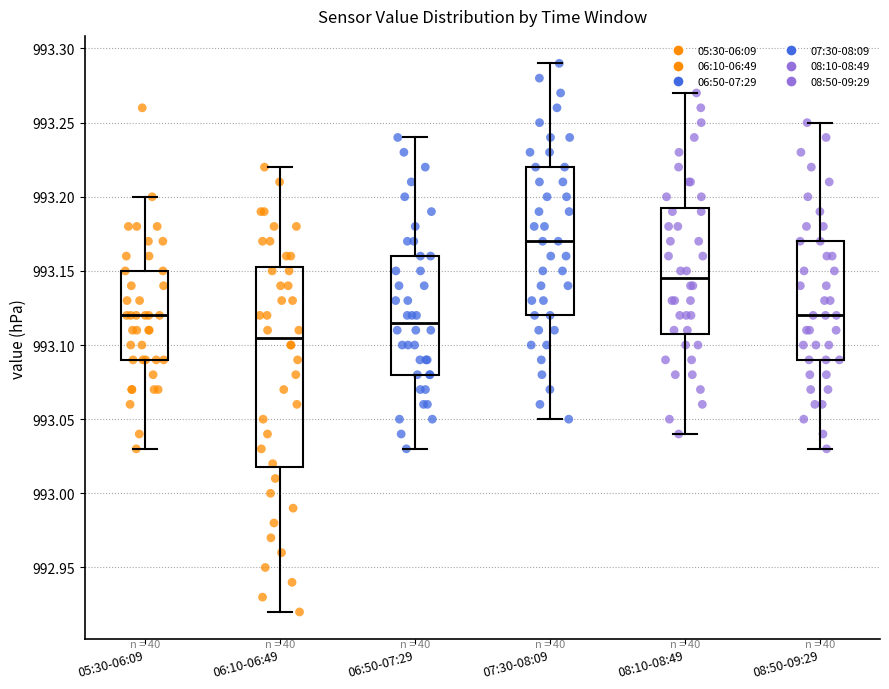

Reading left to right, read every box against the y-axis: the position of its median line, the range the box covers, and the ends of its whiskers. The values are not printed on the chart, so give them approximately, as read against the axis.

05:30-06:09: median 993.120, box 993.090 to 993.150, whiskers 993.030 to 993.200
06:10-06:49: median 993.105, box 993.020 to 993.155, whiskers 992.920 to 993.220
06:50-07:29: median 993.115, box 993.080 to 993.160, whiskers 993.030 to 993.240
07:30-08:09: median 993.170, box 993.120 to 993.220, whiskers 993.050 to 993.290
08:10-08:49: median 993.145, box 993.110 to 993.195, whiskers 993.040 to 993.270
08:50-09:29: median 993.120, box 993.090 to 993.170, whiskers 993.030 to 993.250